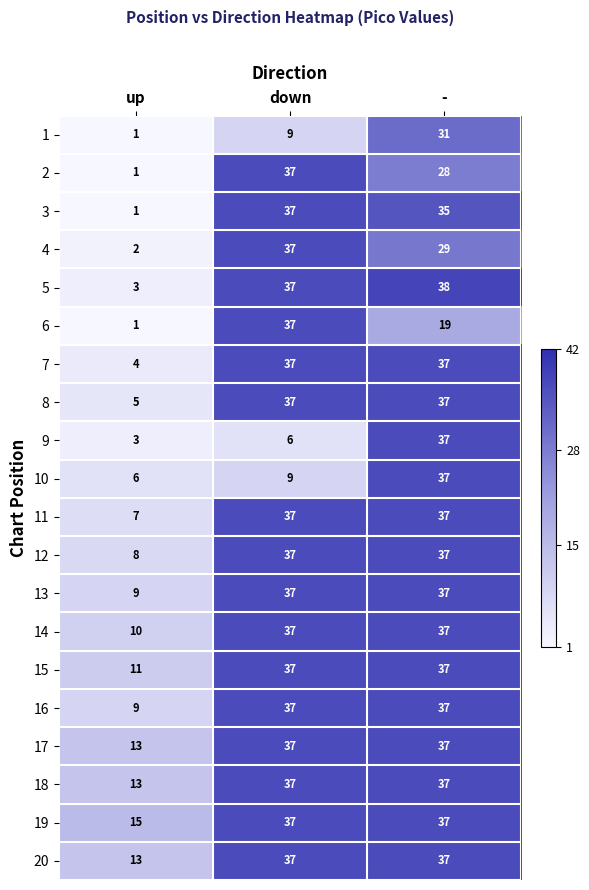

At how many categories does at least one series exceed 33?

2